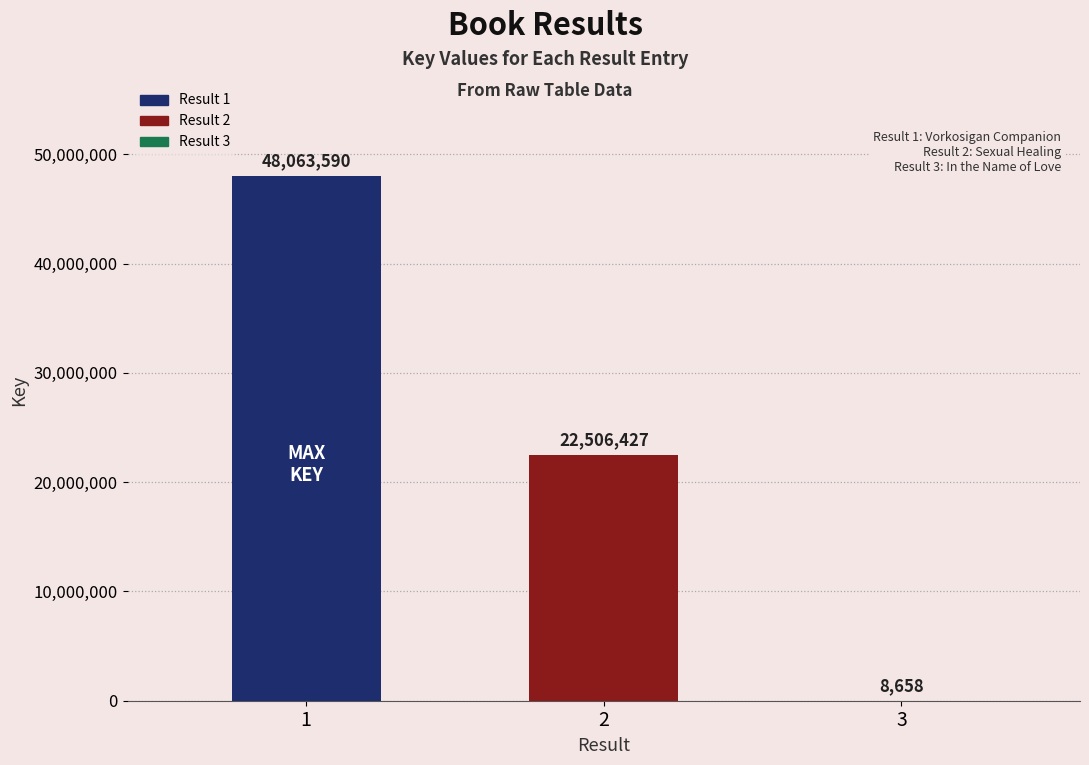

What is the sum of the values at 1 and 2?

70570017